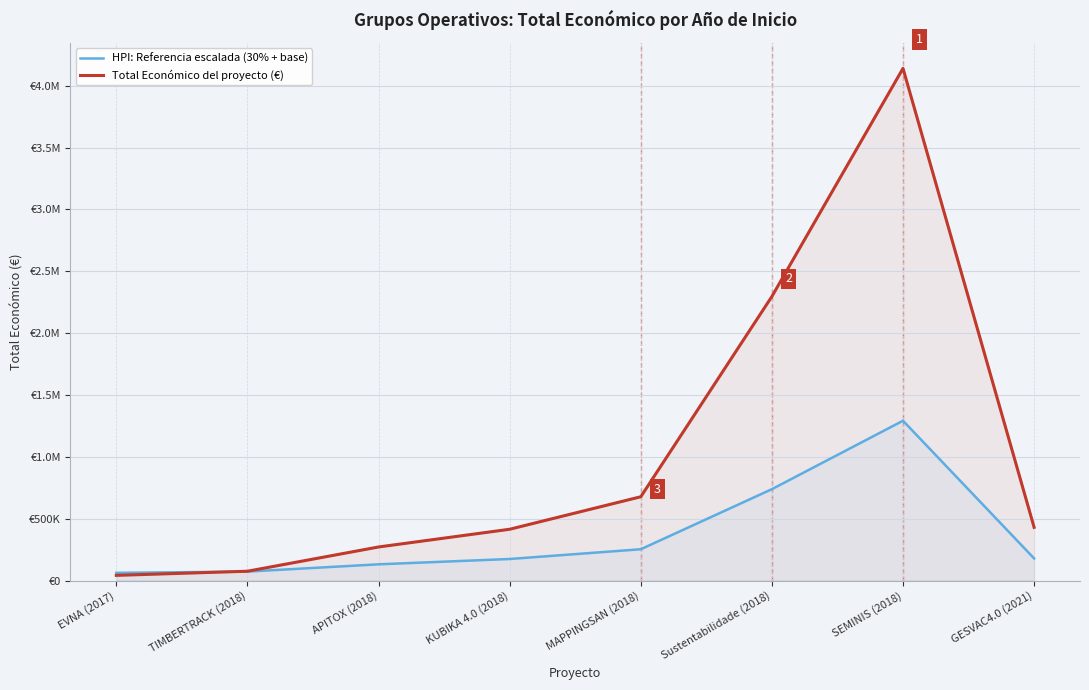

What is the sum of all HPI: Referencia escalada (30% + base) values?

2904184.9